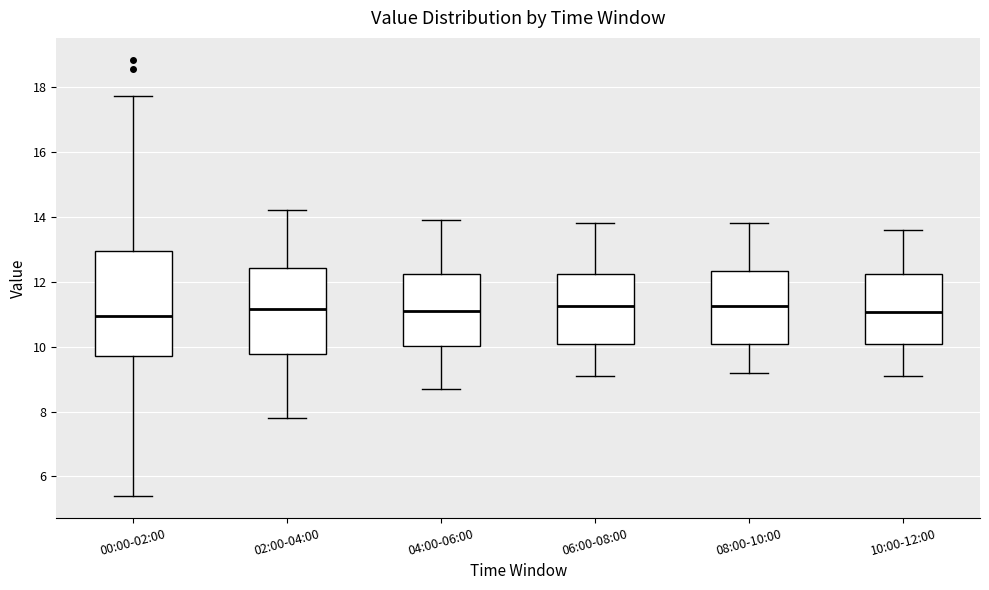

Reading left to right, read every box against the y-axis: the position of its median line, the range the box covers, and the ends of its whiskers. The values are not printed on the chart, so give them approximately, as read against the axis.

00:00-02:00: median 11.0, box 9.6 to 13.0, whiskers 5.4 to 17.8
02:00-04:00: median 11.2, box 9.8 to 12.4, whiskers 7.8 to 14.2
04:00-06:00: median 11.2, box 10.0 to 12.2, whiskers 8.8 to 14.0
06:00-08:00: median 11.2, box 10.0 to 12.2, whiskers 9.2 to 13.8
08:00-10:00: median 11.2, box 10.0 to 12.4, whiskers 9.2 to 13.8
10:00-12:00: median 11.0, box 10.0 to 12.2, whiskers 9.2 to 13.6